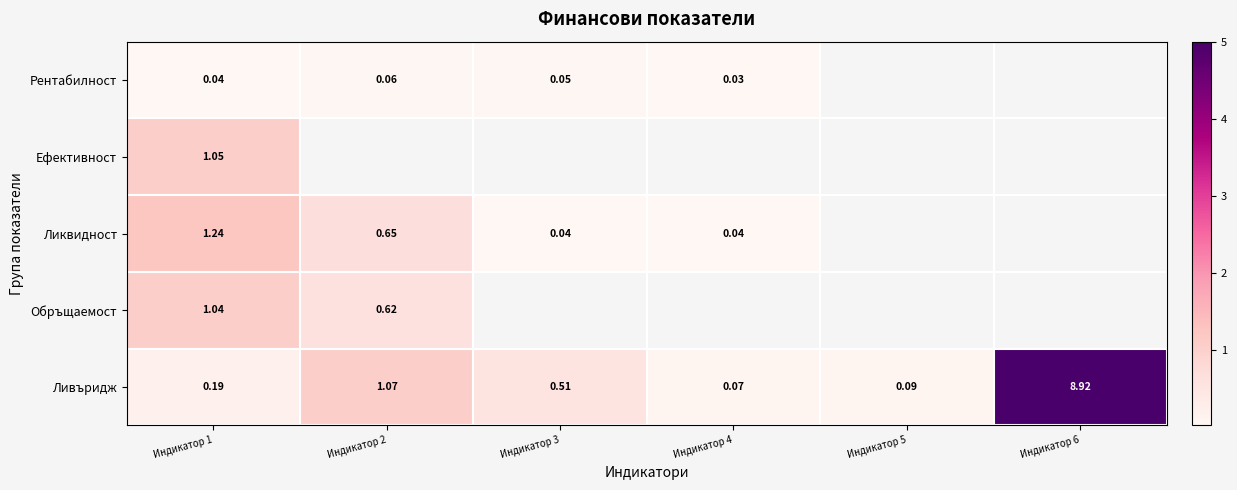

Is the value of Рентабилност at Индикатор 1 greater than the value of Ливъридж at Индикатор 6?

No